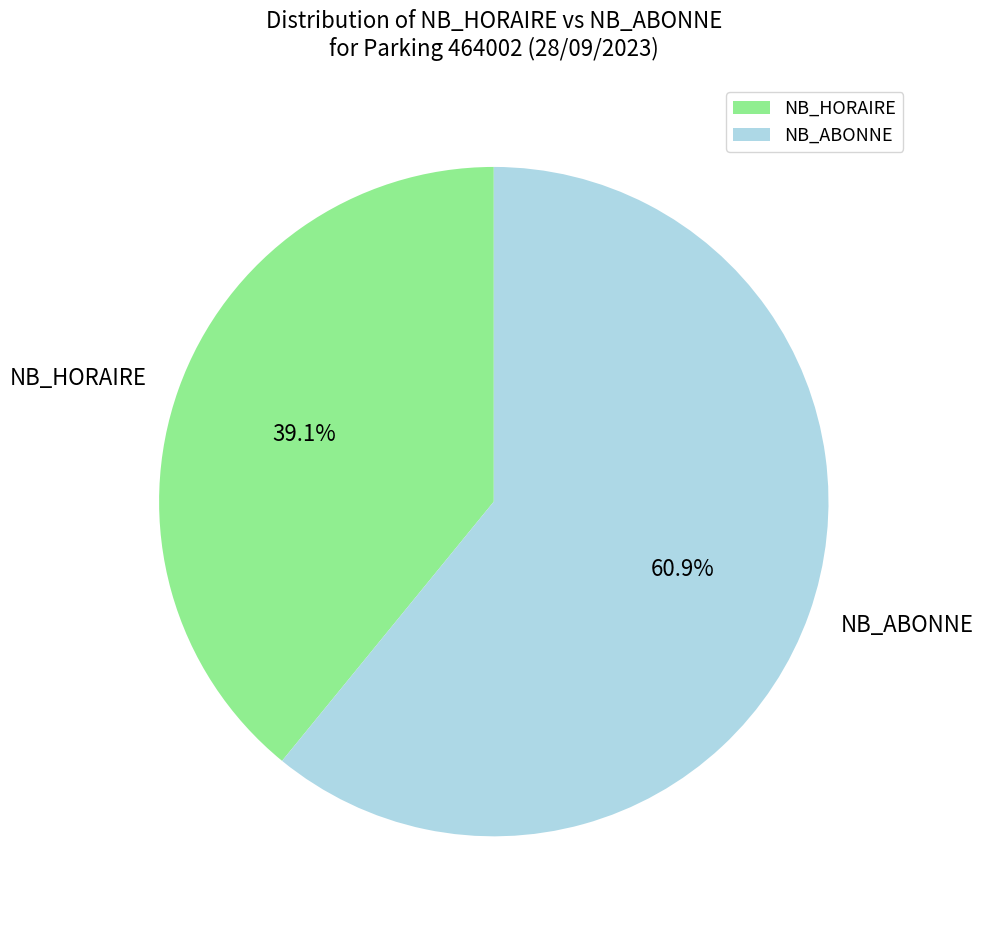

To the nearest percent, what is the average slice percentage?

50%